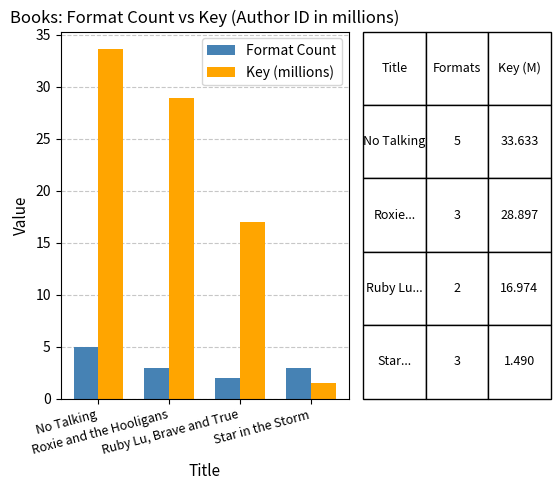

Is the value of Format Count at Ruby Lu, Brave and True greater than the value of Key (millions) at Ruby Lu, Brave and True?

No